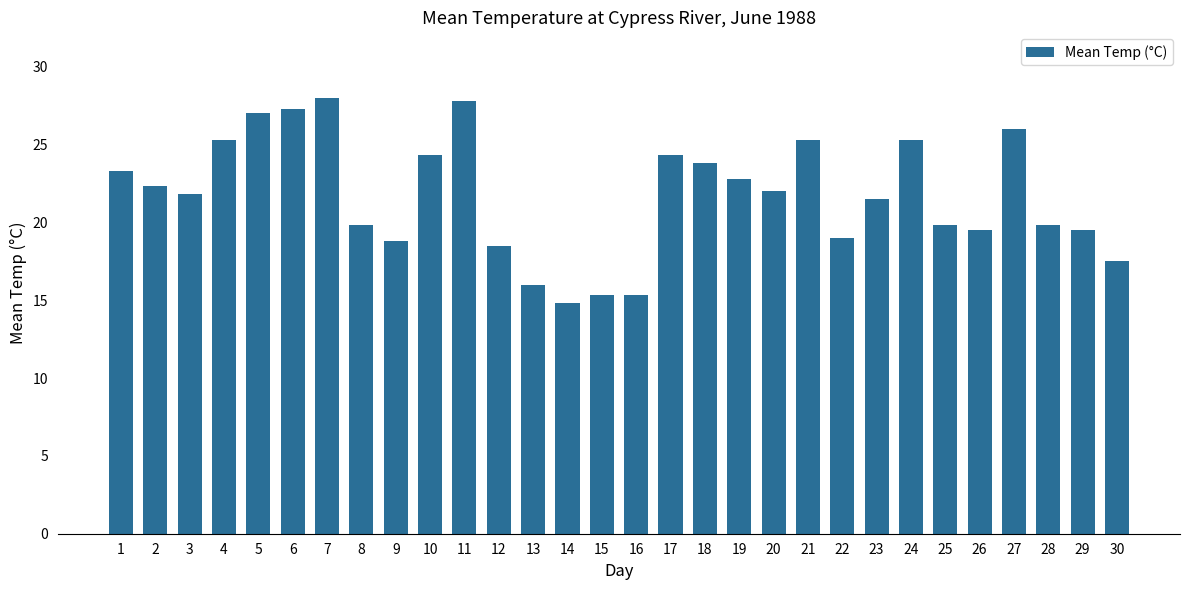

Where does the data first go above 22?

1